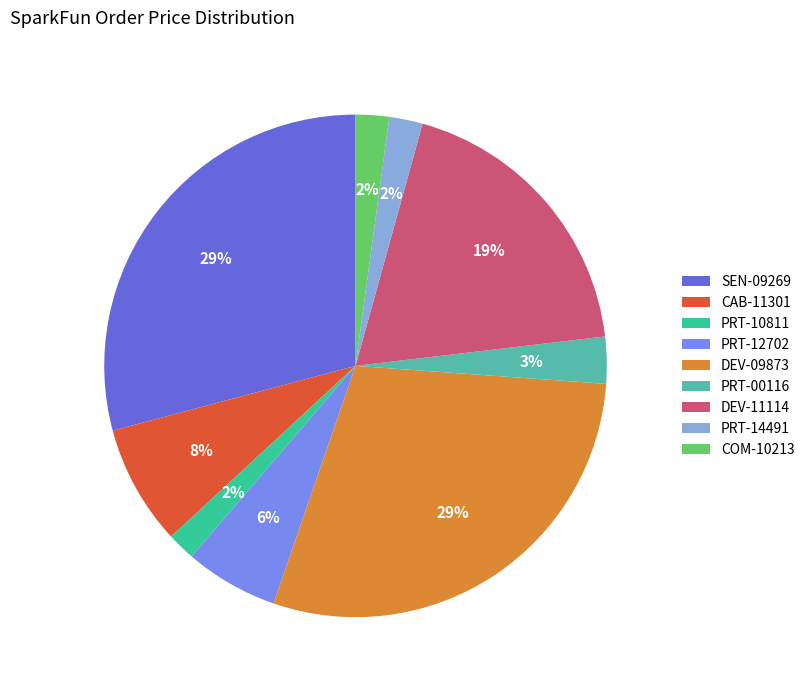

How many slices are in this pie chart?

9